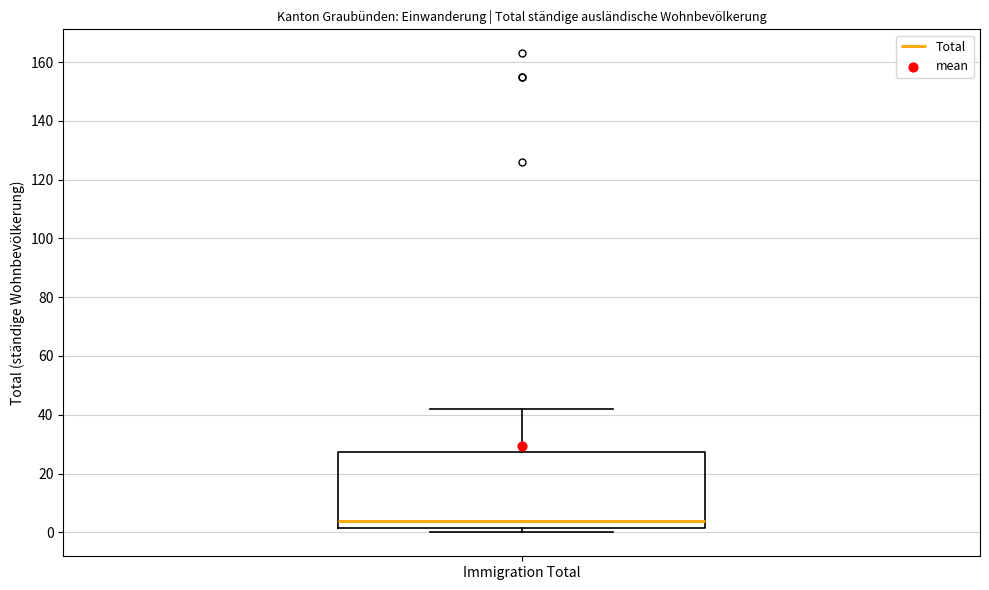

Transcribe this box plot: give where the median line is, the range the box spans, and where the two whiskers end, as read against the y-axis. The values are not printed on the chart, so give them approximately, as read against the axis.

median 4, box 2 to 28, whiskers 0 to 42